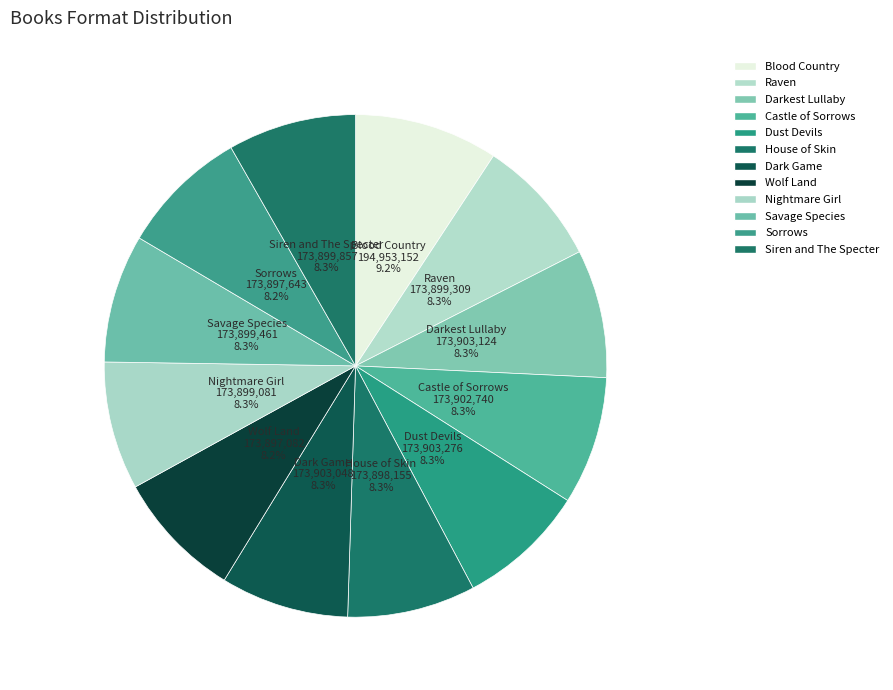

Is Sorrows the majority of the pie?

No